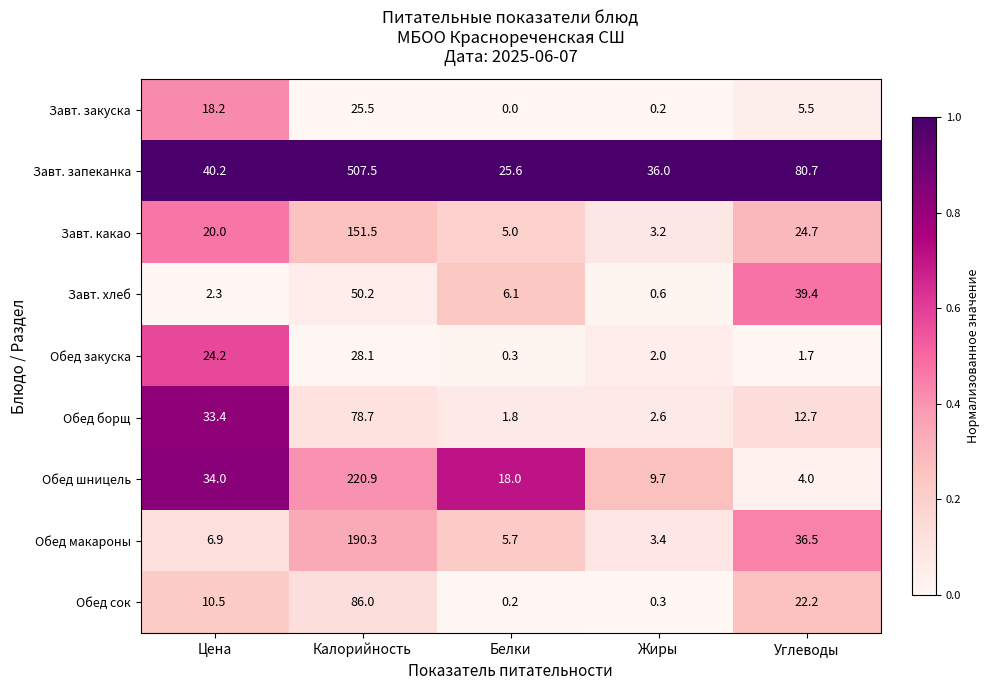

Which series has the largest total across all categories?

Завт. запеканка